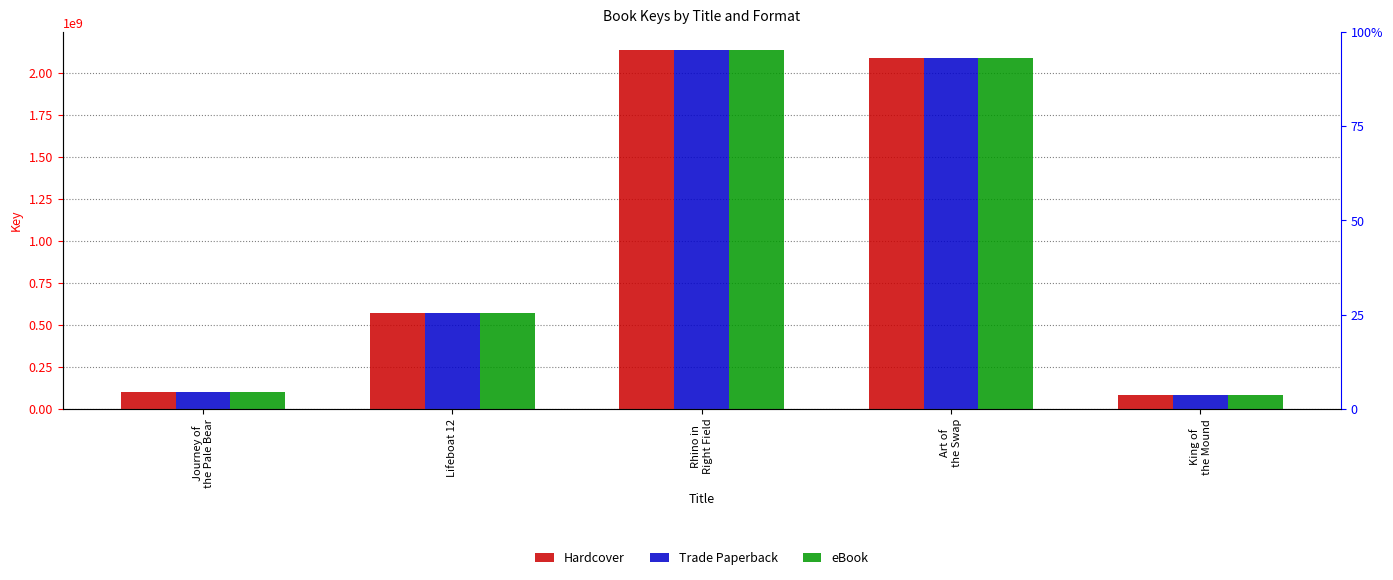

Which series has the largest total across all categories?

Hardcover